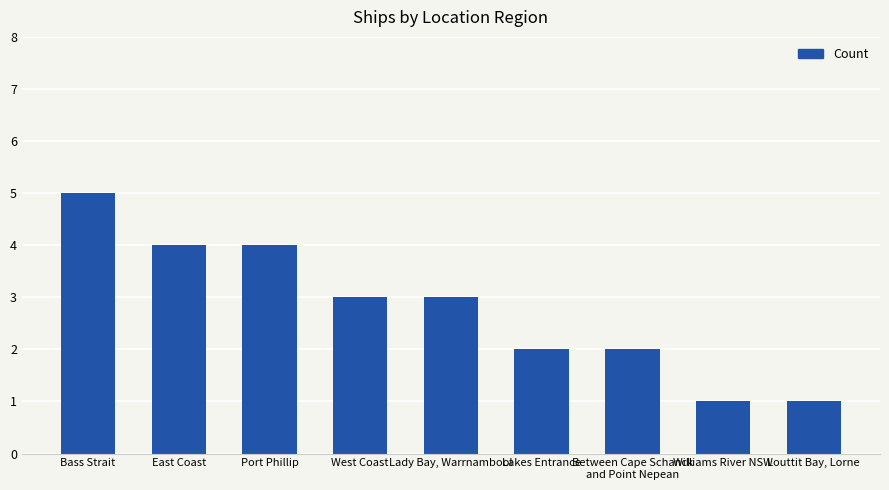

What is the difference between the values at Lady Bay, Warrnambool and Lakes Entrance?

1